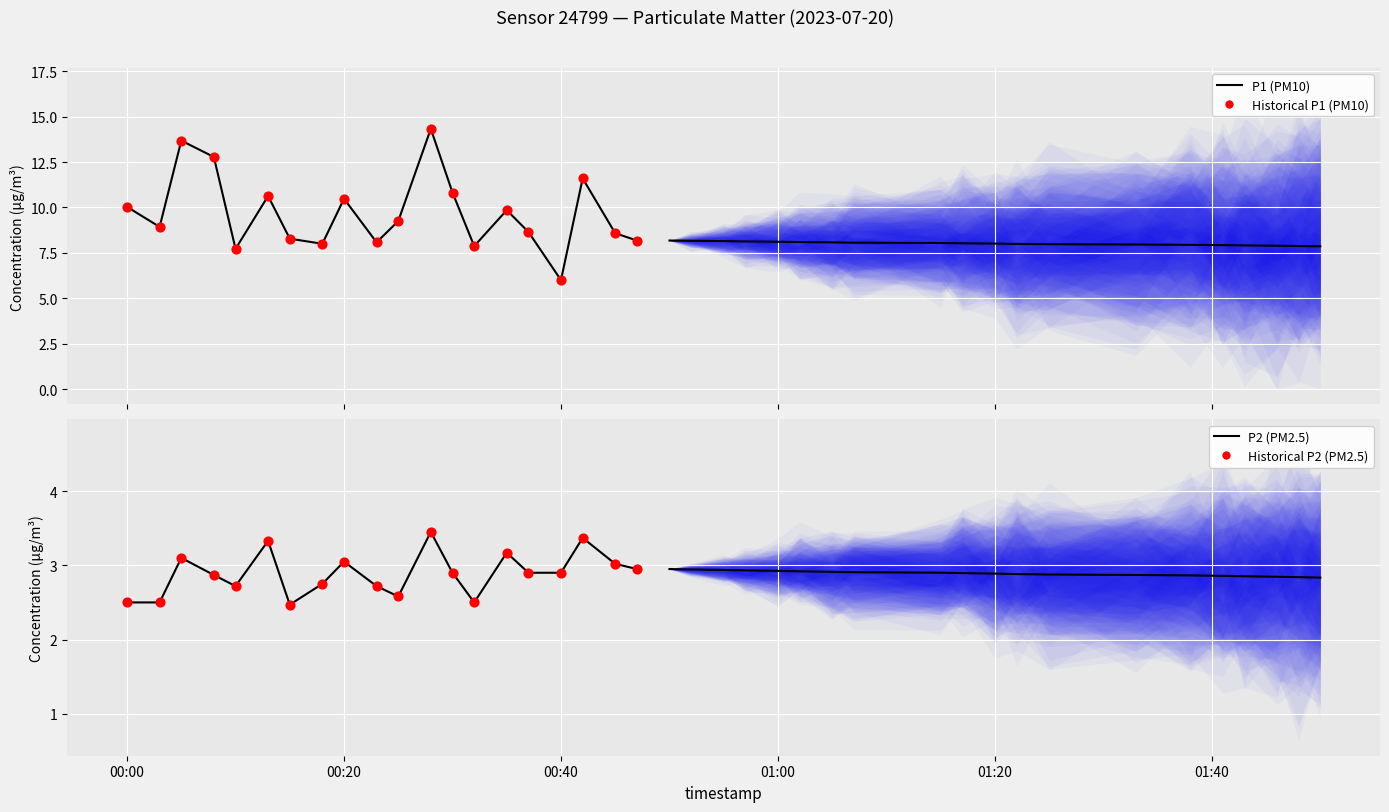

Which series reaches the minimum Y coordinate?

P2 (PM2.5)